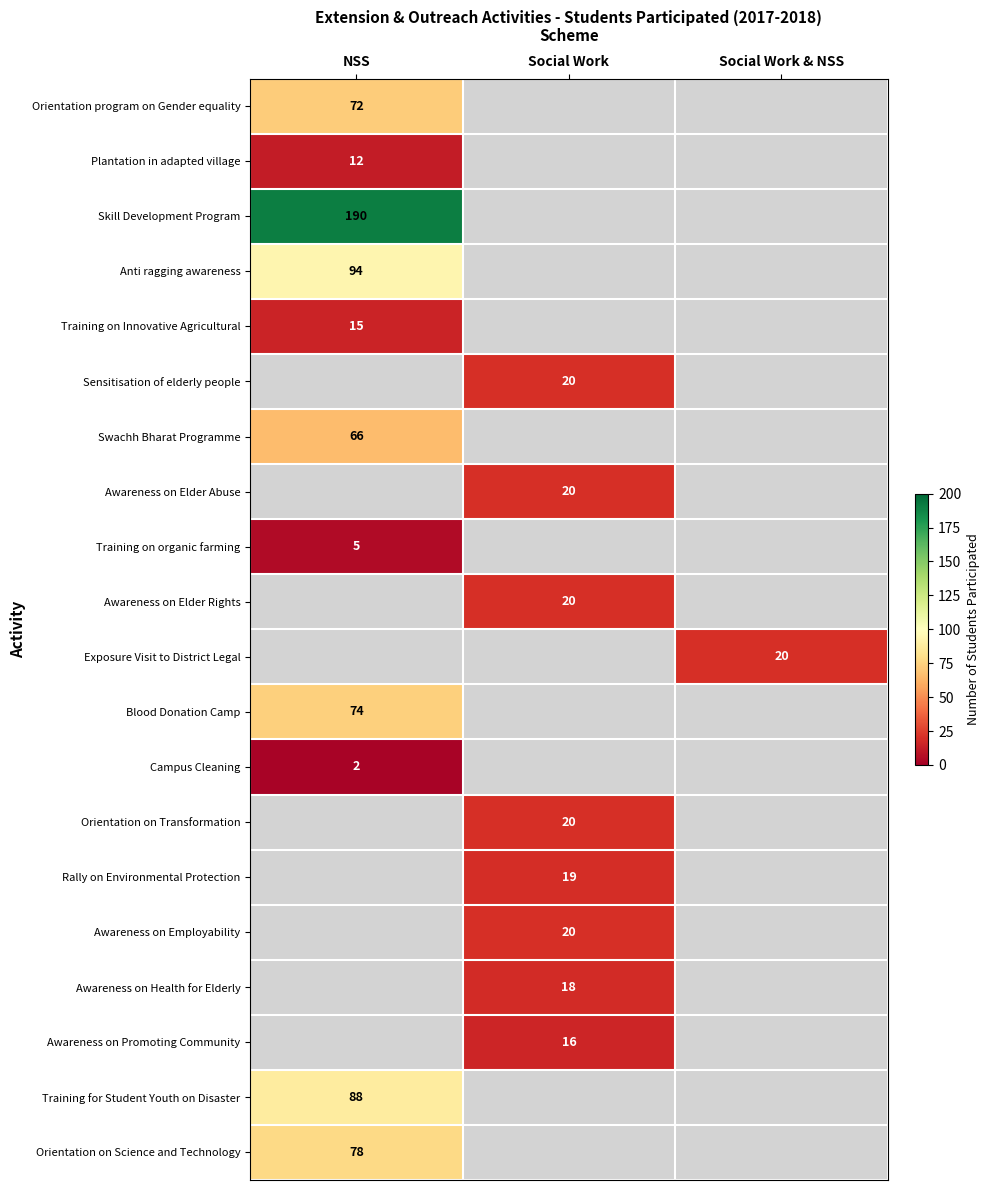

The Sensitisation of elderly people series shows 10 at Social Work. True or false?

False